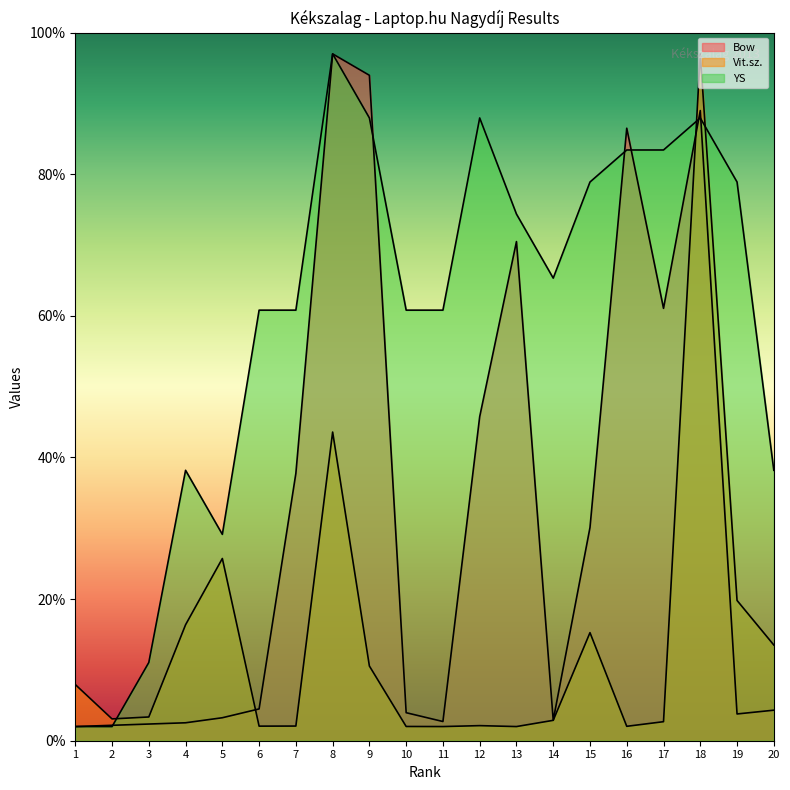

List the series in order of their peak value, lowest first.

Bow, Vit.sz., YS